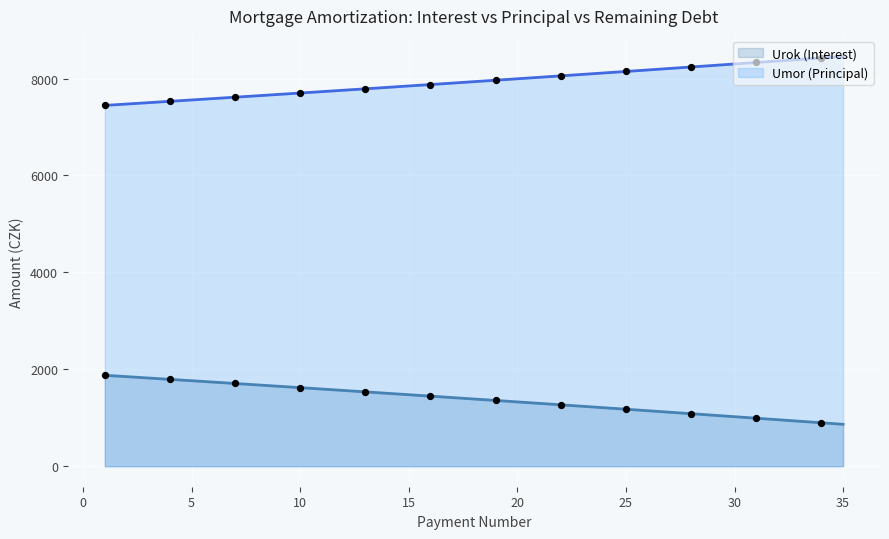

What is the total value across all series at 18?

9322.5